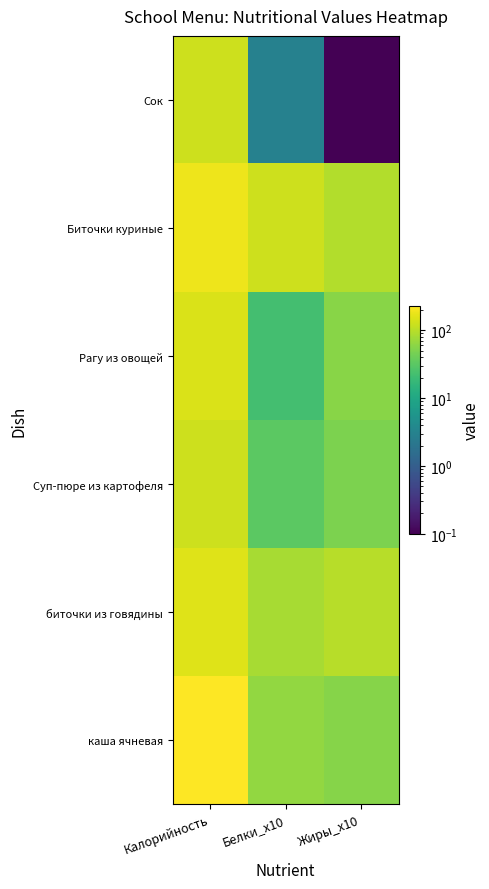

Reading left to right, list all the values displayed in this chart.

каша ячневая: Калорийность=226.0	Белки_x10=63.8	Жиры_x10=55.8
биточки из говядины: Калорийность=154.2	Белки_x10=82.8	Жиры_x10=98.4
Суп-пюре из картофеля: Калорийность=126.4	Белки_x10=32.0	Жиры_x10=49.0
Рагу из овощей: Калорийность=145.1	Белки_x10=22.5	Жиры_x10=57.0
Биточки куриные: Калорийность=183.0	Белки_x10=124.4	Жиры_x10=92.4
Сок: Калорийность=124.0	Белки_x10=3.0	Жиры_x10=0.1